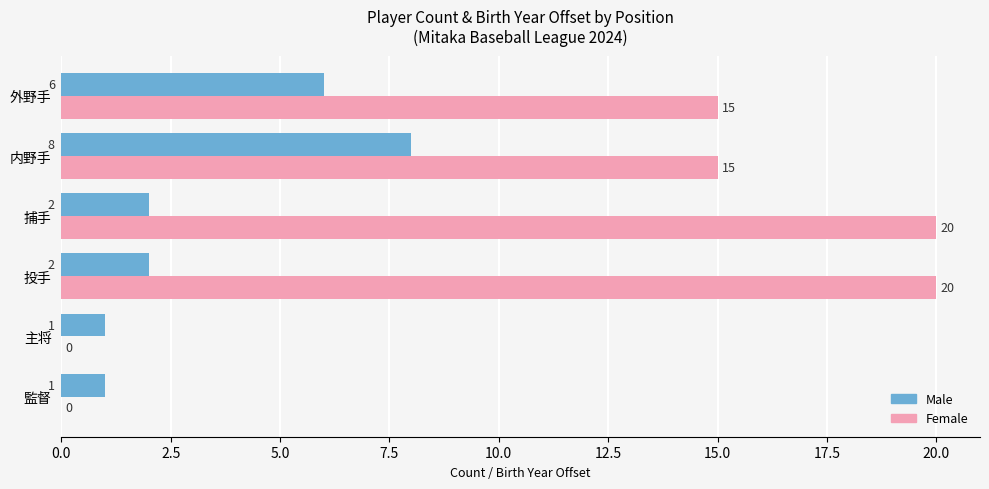

What is the maximum value for Female?

20